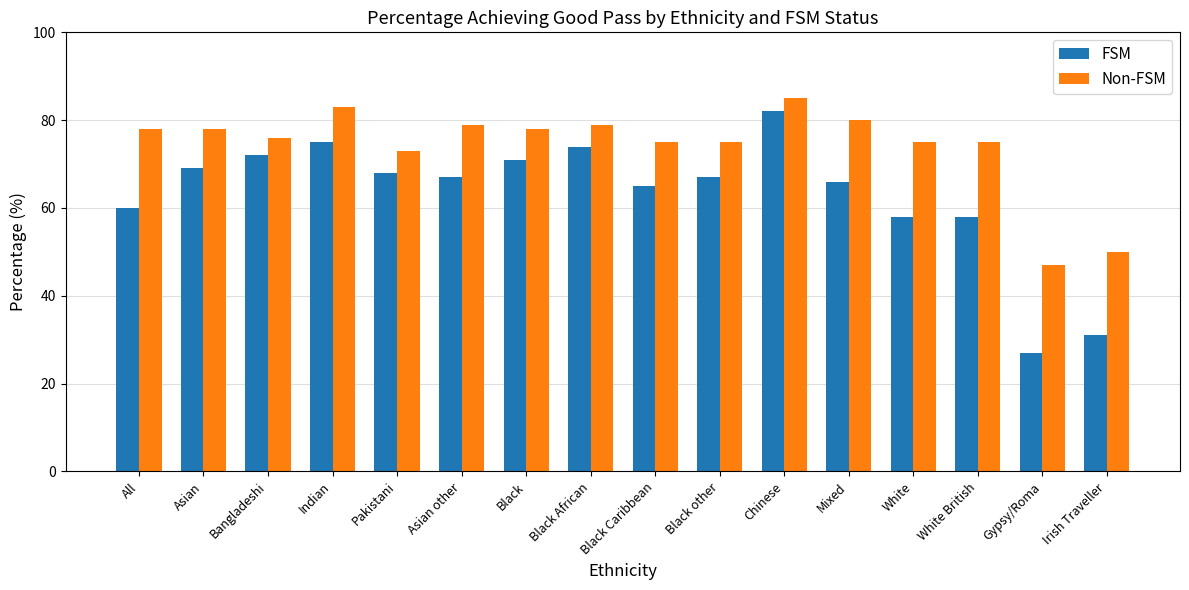

Between Chinese and Mixed, which series saw the biggest shift?

FSM